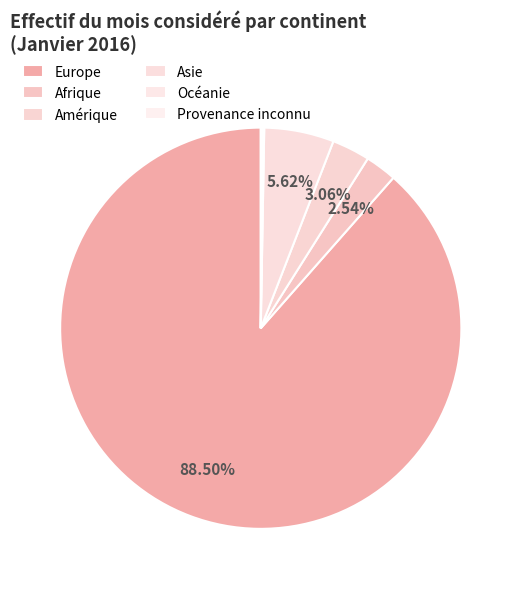

How many segments does this pie chart have?

6